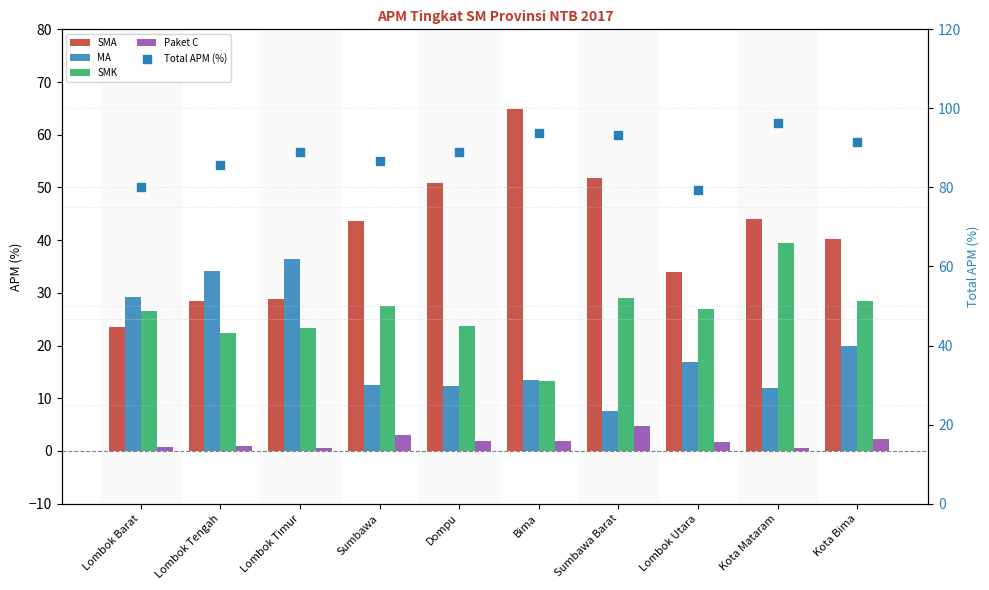

Which series reaches the maximum Y coordinate?

Total APM (%)